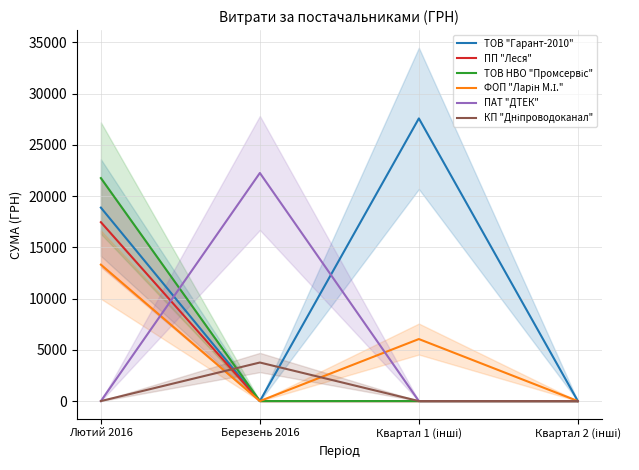

Is it true that ПАТ "ДТЕК" equals 11605.4 at Лютий 2016?

False